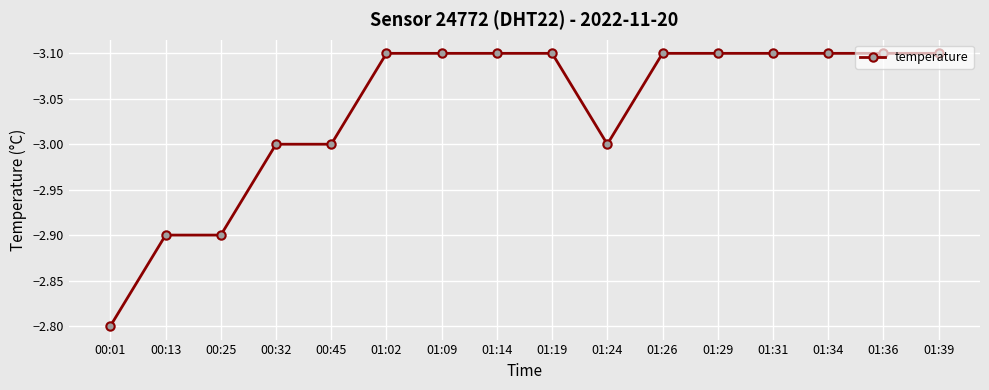

What is the difference between the values at 00:13 and 01:31?

0.2